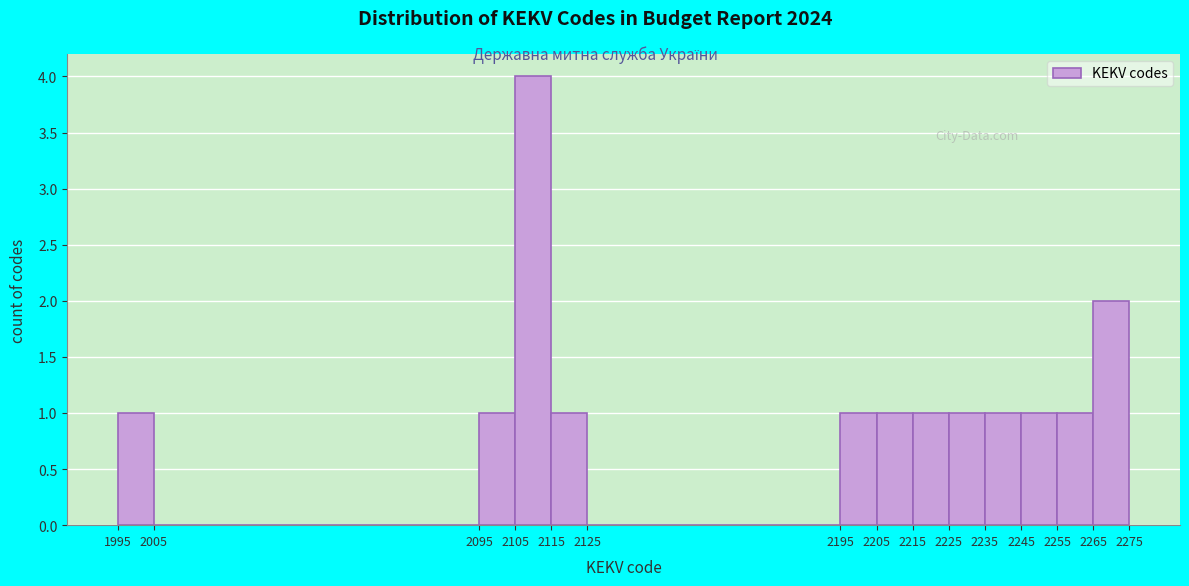

How tall is the bar that spans 2215 to 2225 on the x-axis? The values are not printed on the chart, so give them approximately, as read against the axis.

1